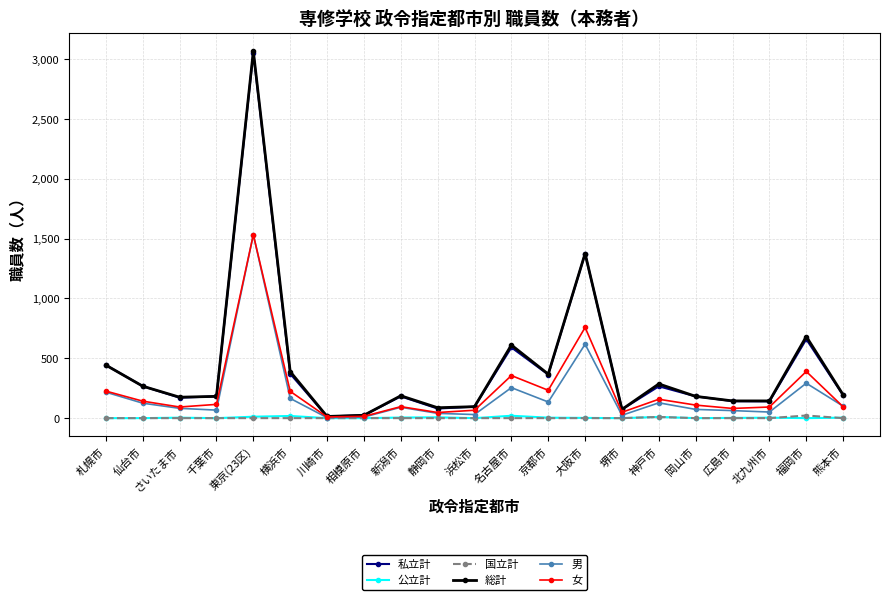

Count the number of categories in the chart.

21